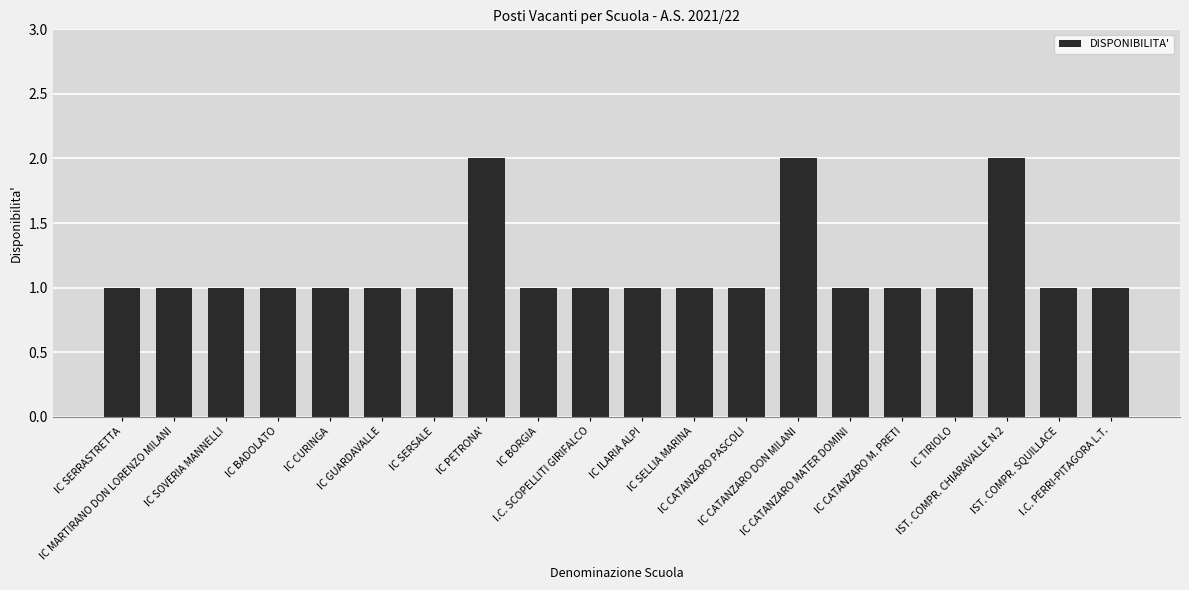

What is the sum of all values?

23